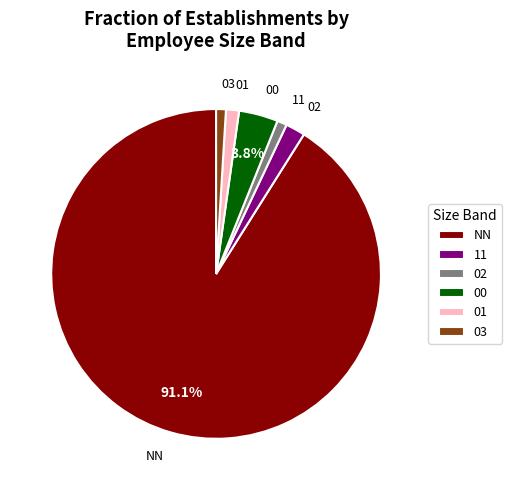

Which has a higher value, 02 or NN?

NN